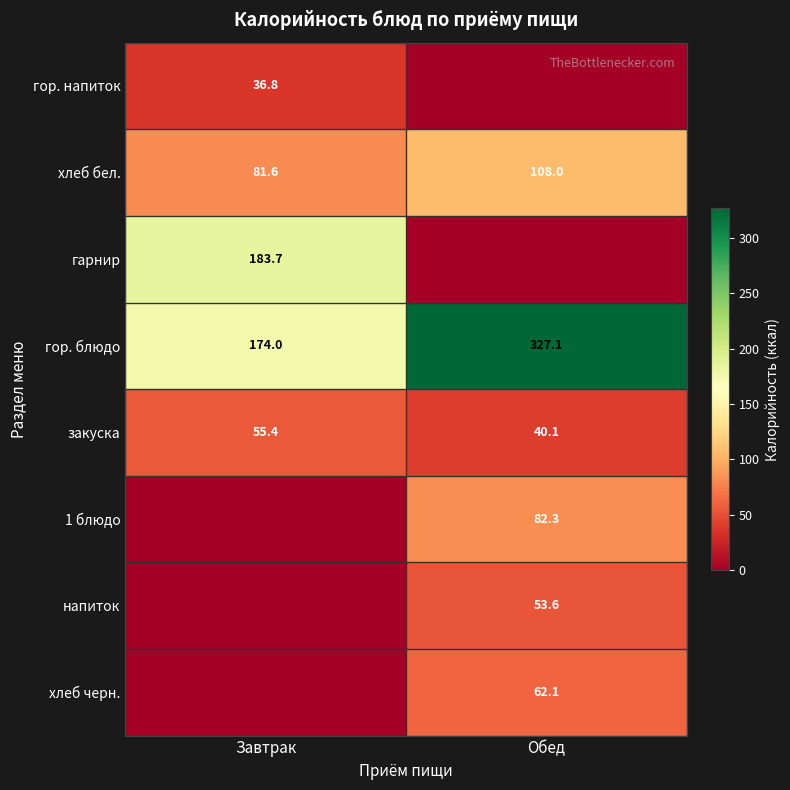

True or false: гарнир has a value of 250.4 at Завтрак.

False